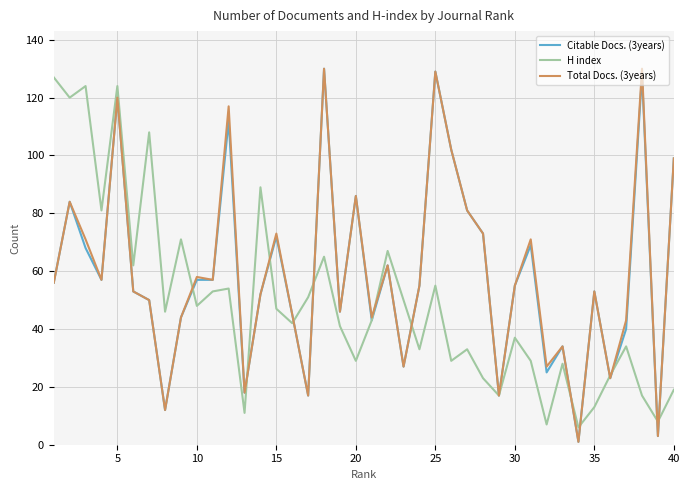

What is the greatest value displayed?

130